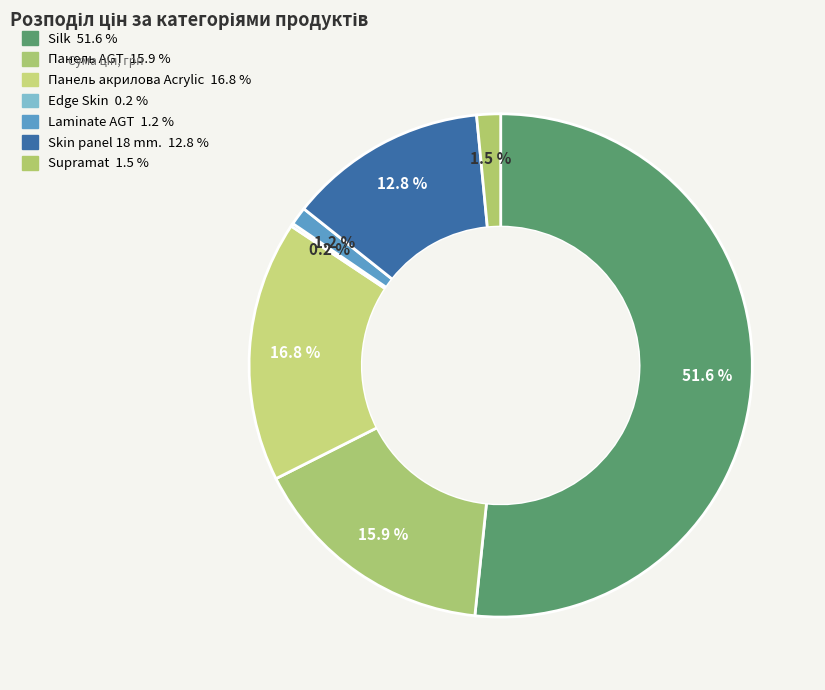

To the nearest percent, what portion does Silk represent?

52%